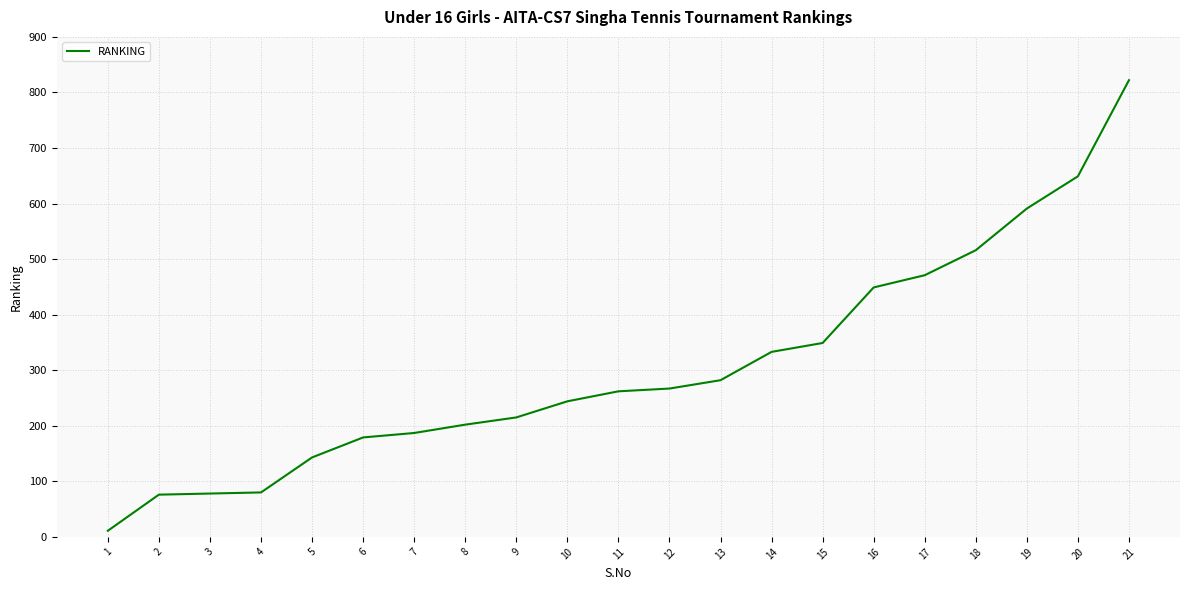

How many lines are shown in the chart?

1